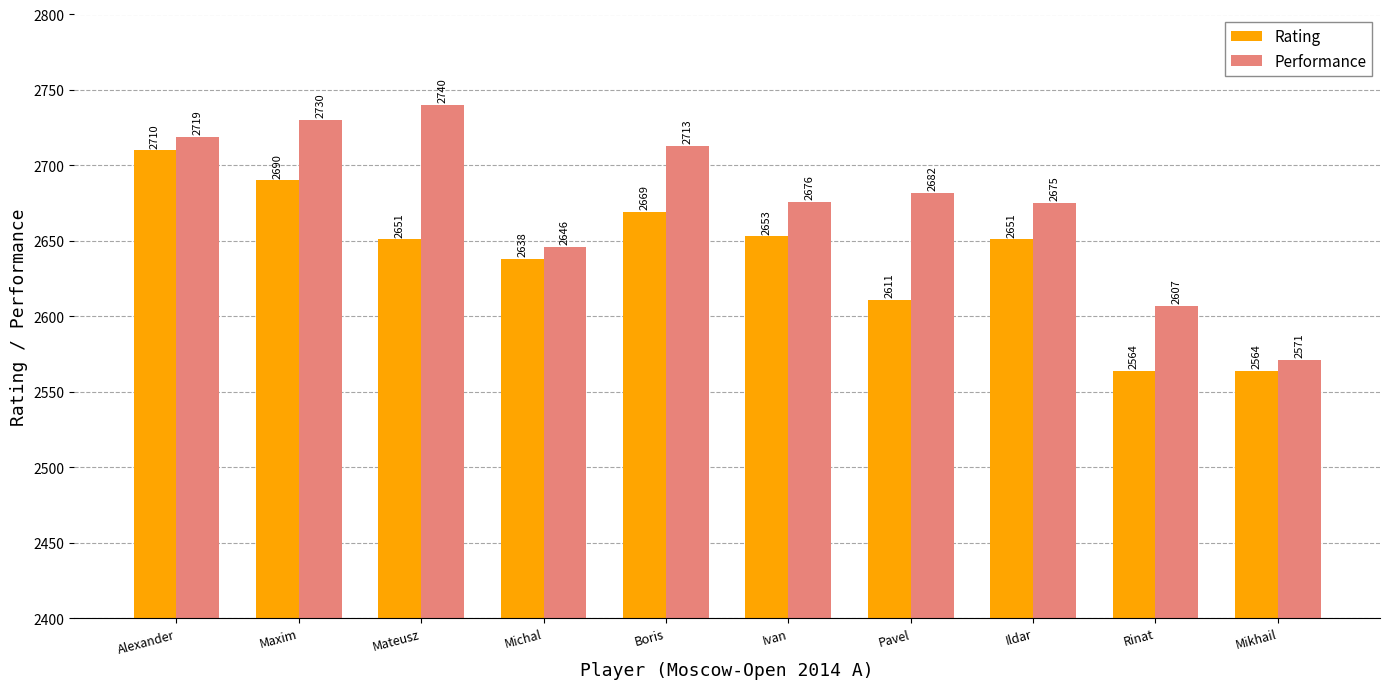

List the labels in order of Performance value, smallest first.

Mikhail, Rinat, Michal, Ildar, Ivan, Pavel, Boris, Alexander, Maxim, Mateusz